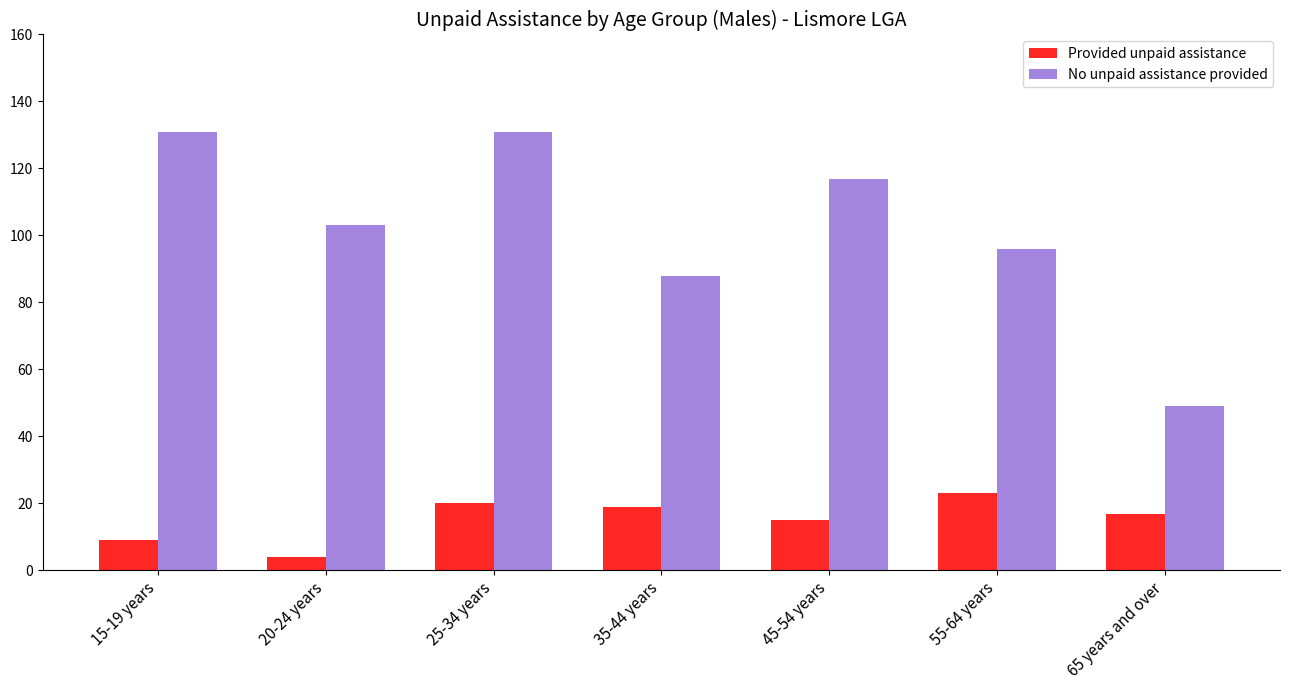

What is the difference between the maximum and minimum values in the No unpaid assistance provided series?

82